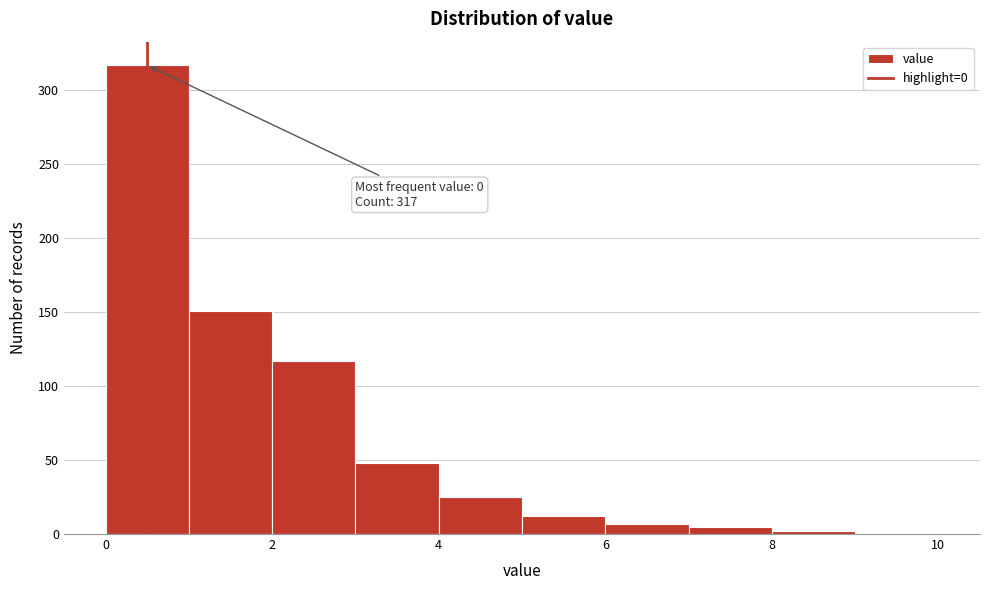

Which range on the x-axis has the tallest bar?

0 to 1